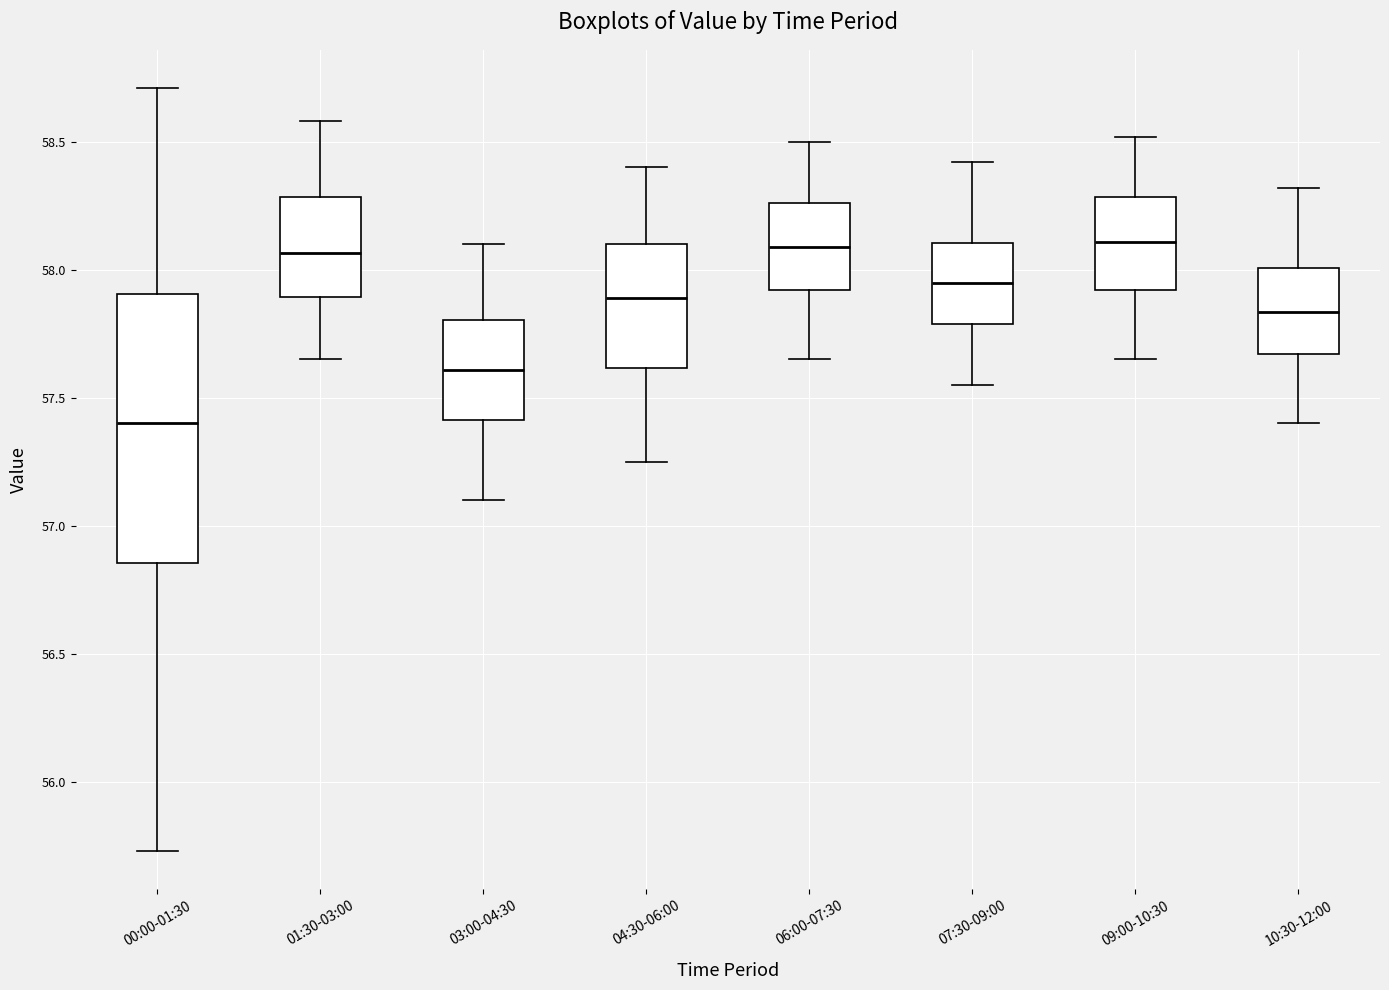

Reading left to right, transcribe this box plot: for each box, give where its median line is, the range the box spans, and where its two whiskers end, as read against the y-axis. The values are not printed on the chart, so give them approximately, as read against the axis.

00:00-01:30: median 57.40, box 56.85 to 57.90, whiskers 55.75 to 58.70
01:30-03:00: median 58.05, box 57.90 to 58.30, whiskers 57.65 to 58.60
03:00-04:30: median 57.60, box 57.40 to 57.80, whiskers 57.10 to 58.10
04:30-06:00: median 57.90, box 57.60 to 58.10, whiskers 57.25 to 58.40
06:00-07:30: median 58.10, box 57.90 to 58.25, whiskers 57.65 to 58.50
07:30-09:00: median 57.95, box 57.80 to 58.10, whiskers 57.55 to 58.40
09:00-10:30: median 58.10, box 57.90 to 58.30, whiskers 57.65 to 58.50
10:30-12:00: median 57.85, box 57.65 to 58.00, whiskers 57.40 to 58.30